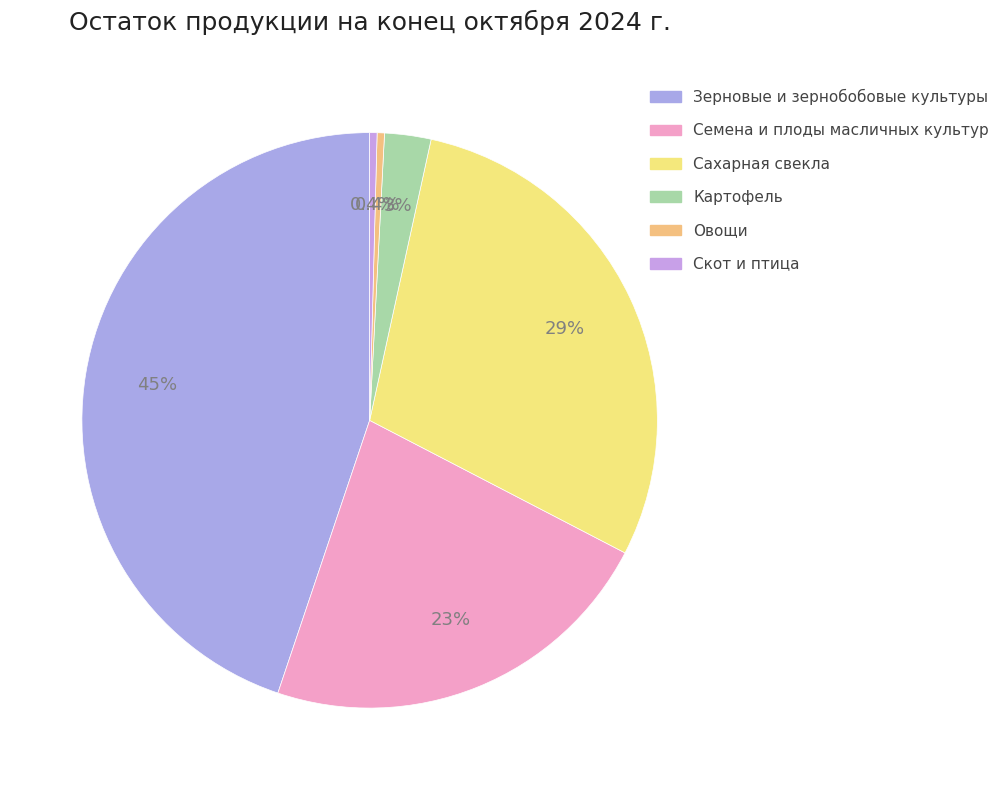

How many slices are in this pie chart?

6